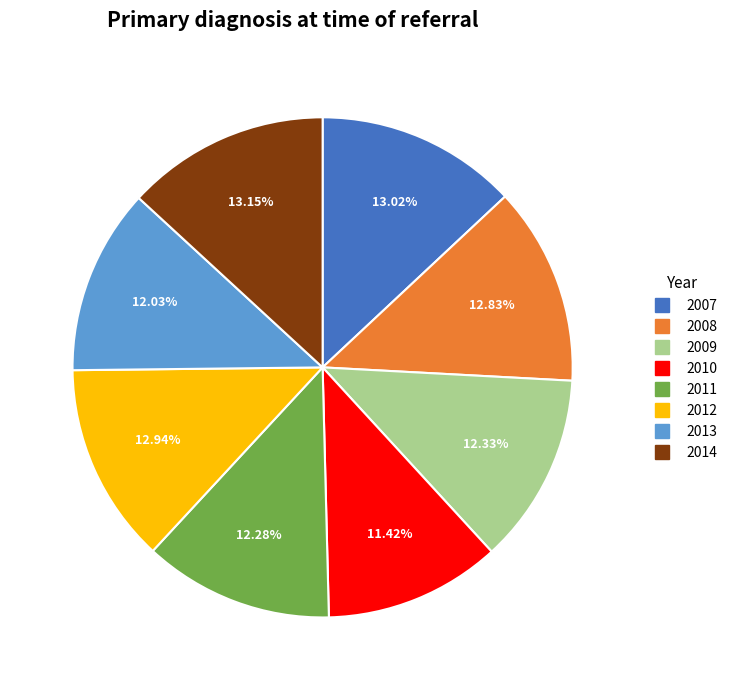

What is the ratio of the value at 2008 to the value at 2013?

1.1